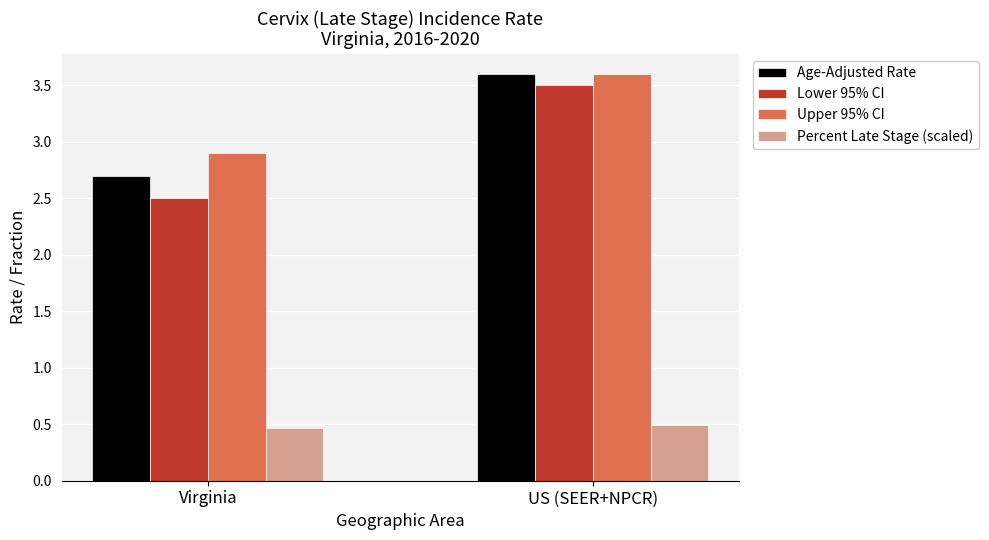

Does the chart contain any negative values?

No